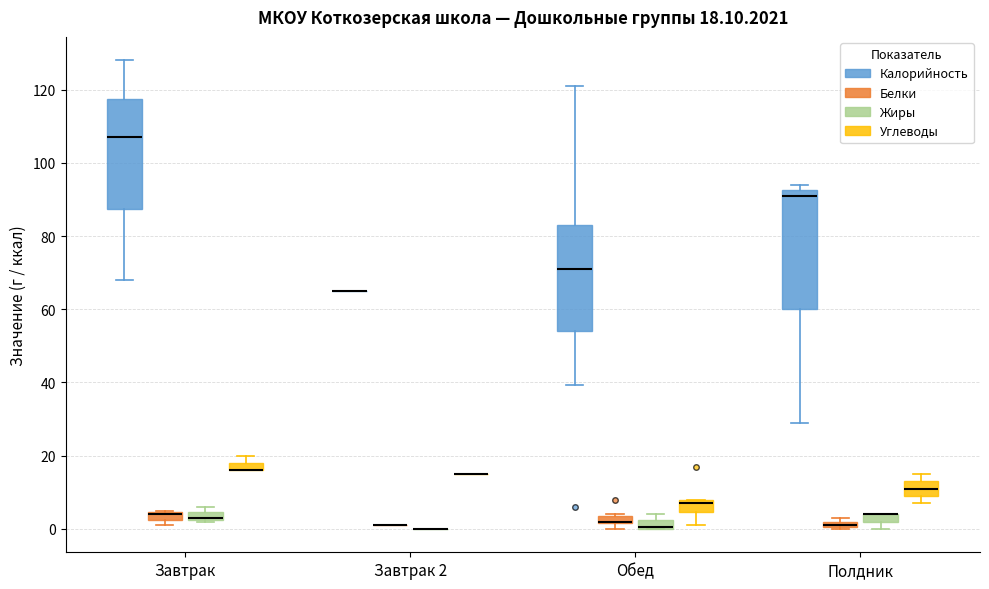

Comparing the boxes themselves (not the whiskers), which one is the tallest?

Полдник (Калорийность)